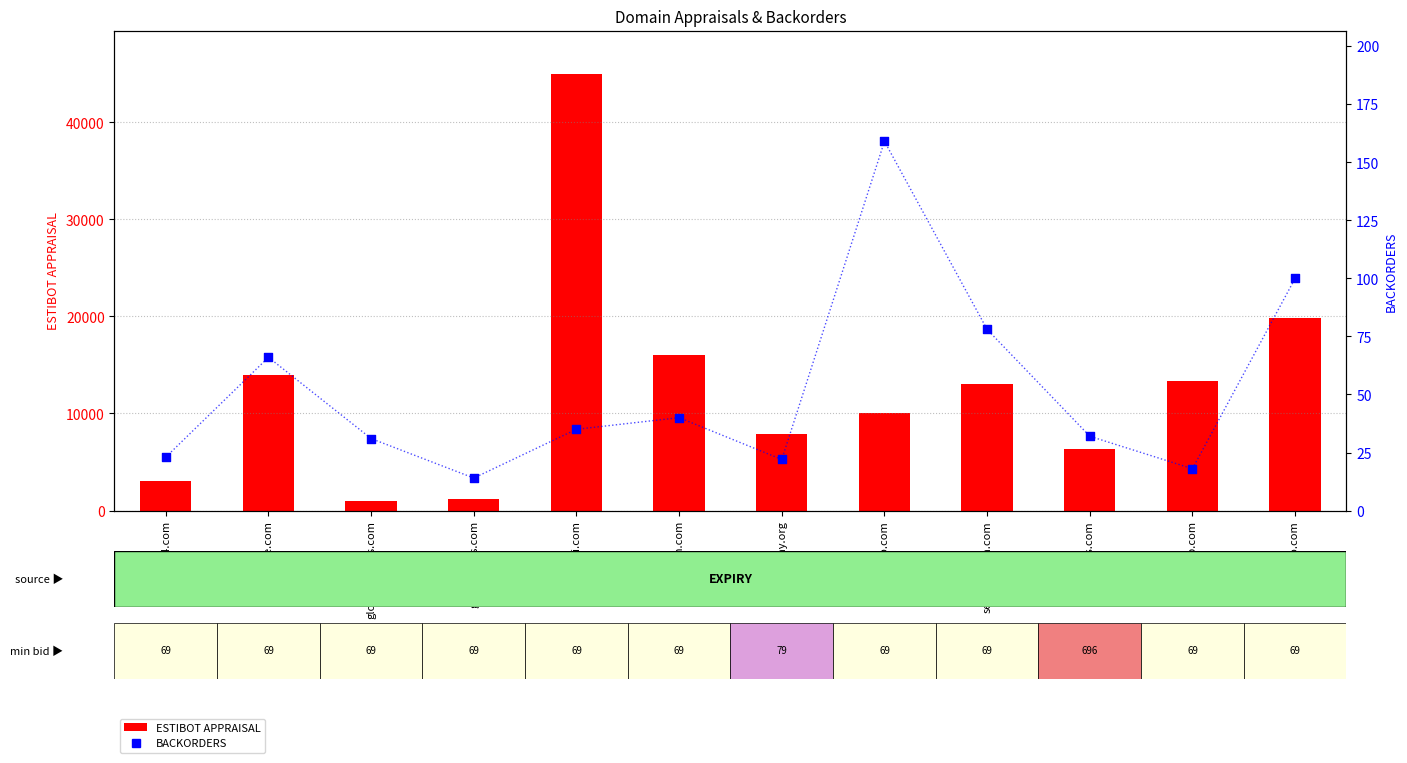

Which series reaches the maximum Y coordinate?

ESTIBOT APPRAISAL